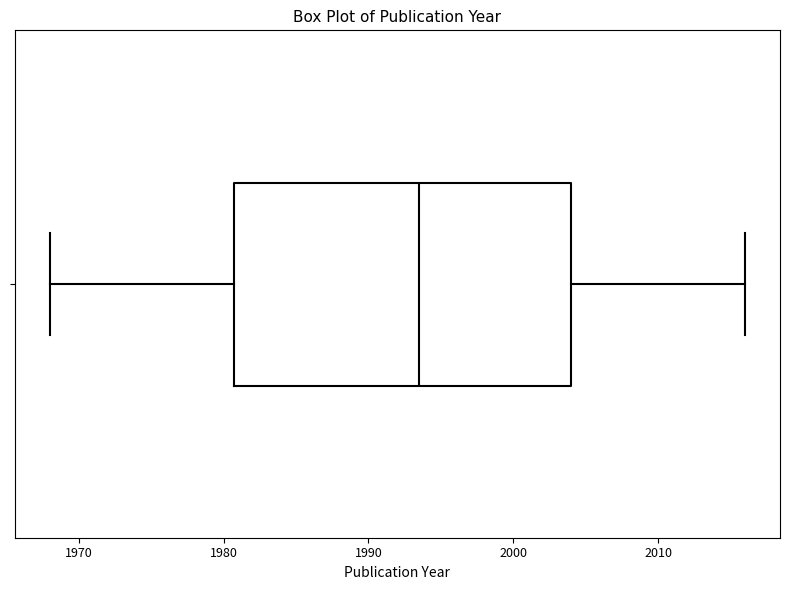

Transcribe this box plot: give where the median line is, the range the box spans, and where the two whiskers end, as read against the x-axis. The values are not printed on the chart, so give them approximately, as read against the axis.

median 1994, box 1981 to 2004, whiskers 1968 to 2016